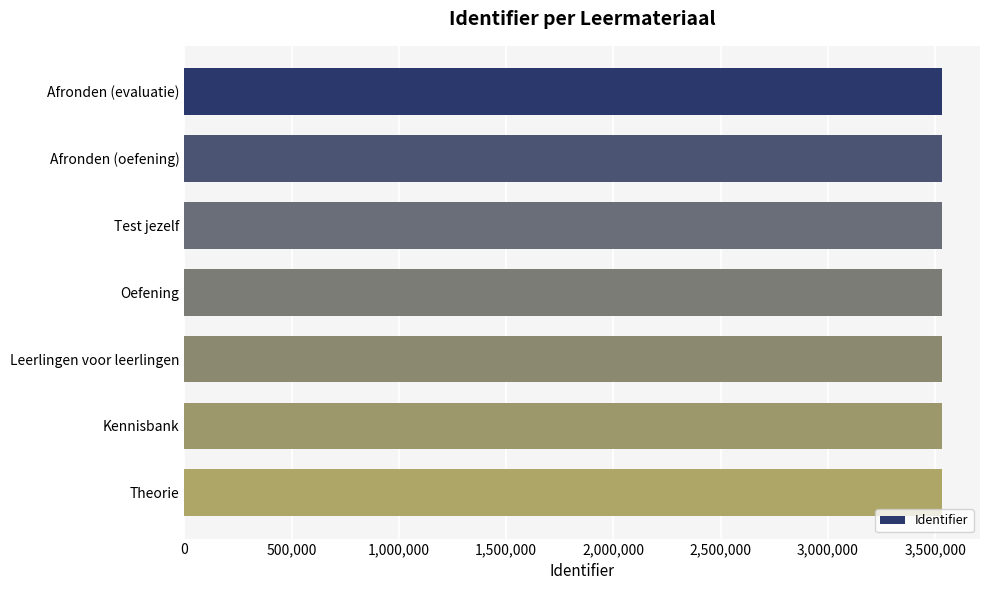

Read the value at Oefening.

3531554